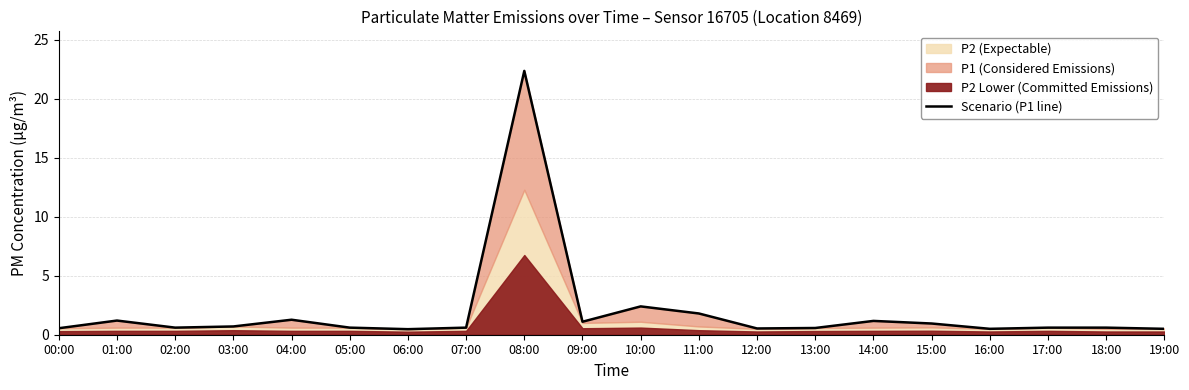

True or false: the data has more than 0 interior local peaks.

True